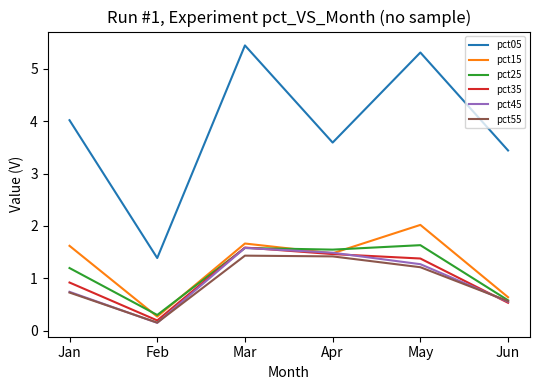

What is the highest value of the pct55 series?

1.4